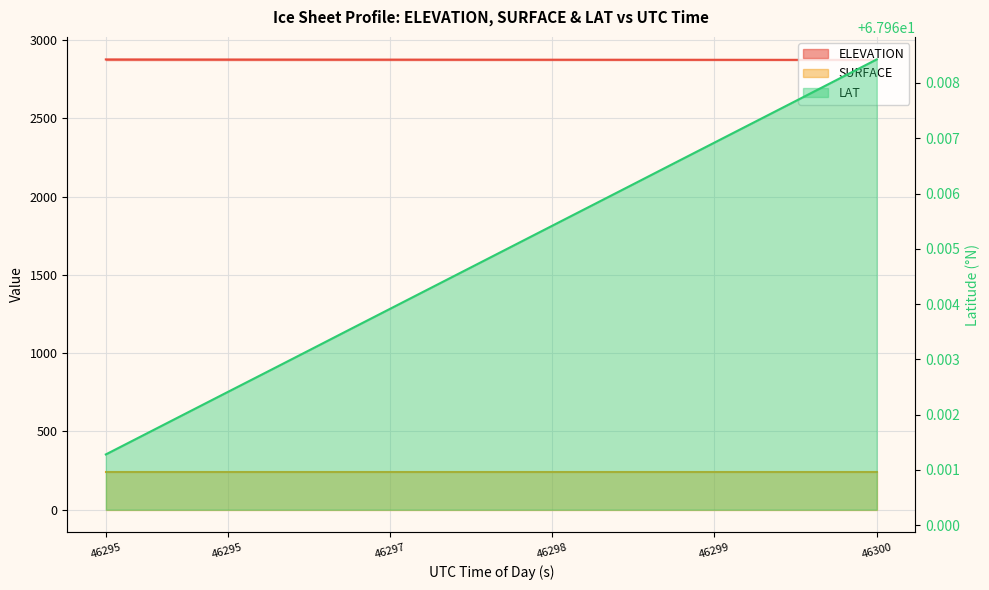

At which label does ELEVATION first exceed 2875?

46295